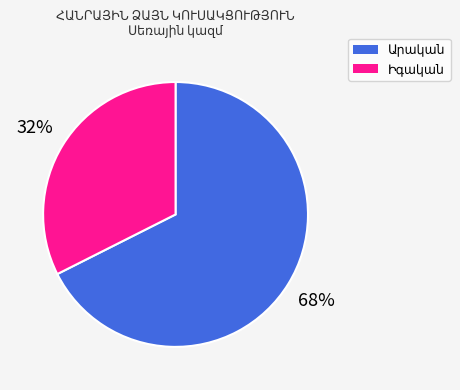

Does any single category account for the majority?

Yes